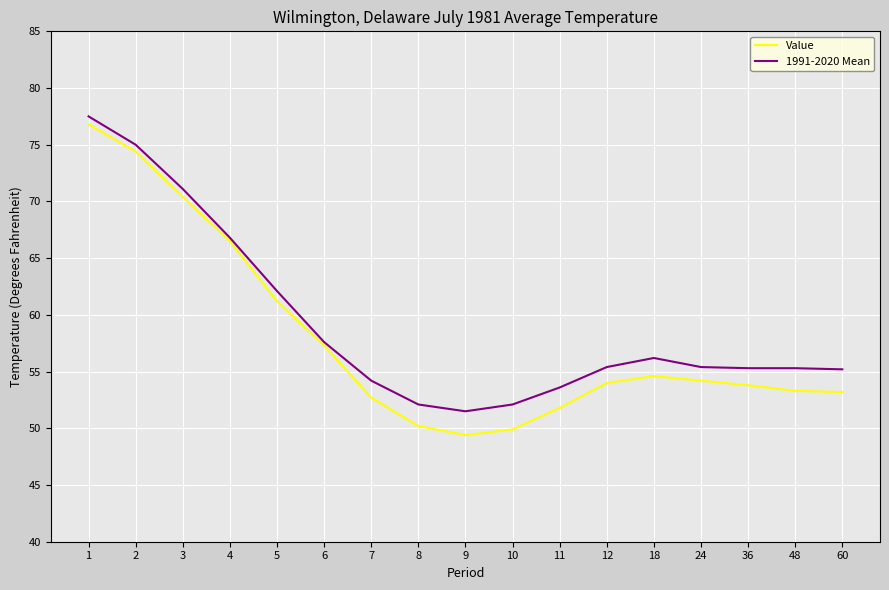

True or false: Value has more than 2 interior local peaks.

False